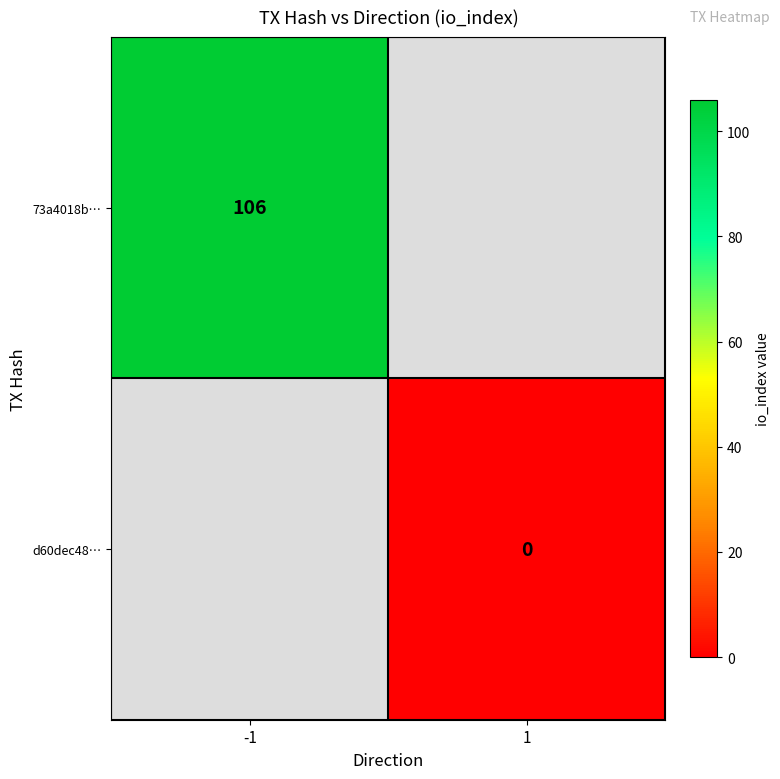

How many distinct data groups are displayed?

2